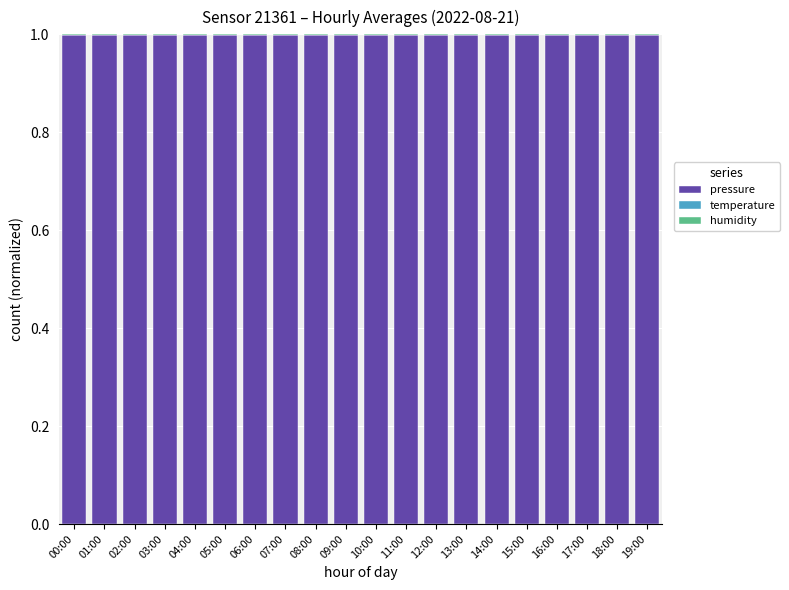

True or false: pressure has a value of 1.0 at 07:00.

True